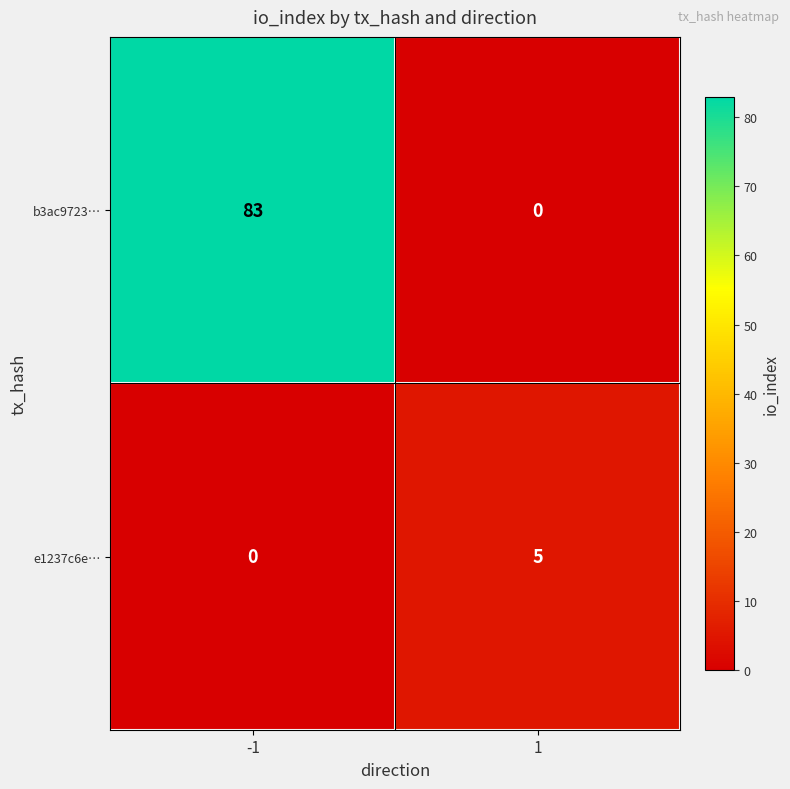

What is the difference between the highest and lowest values at -1?

83